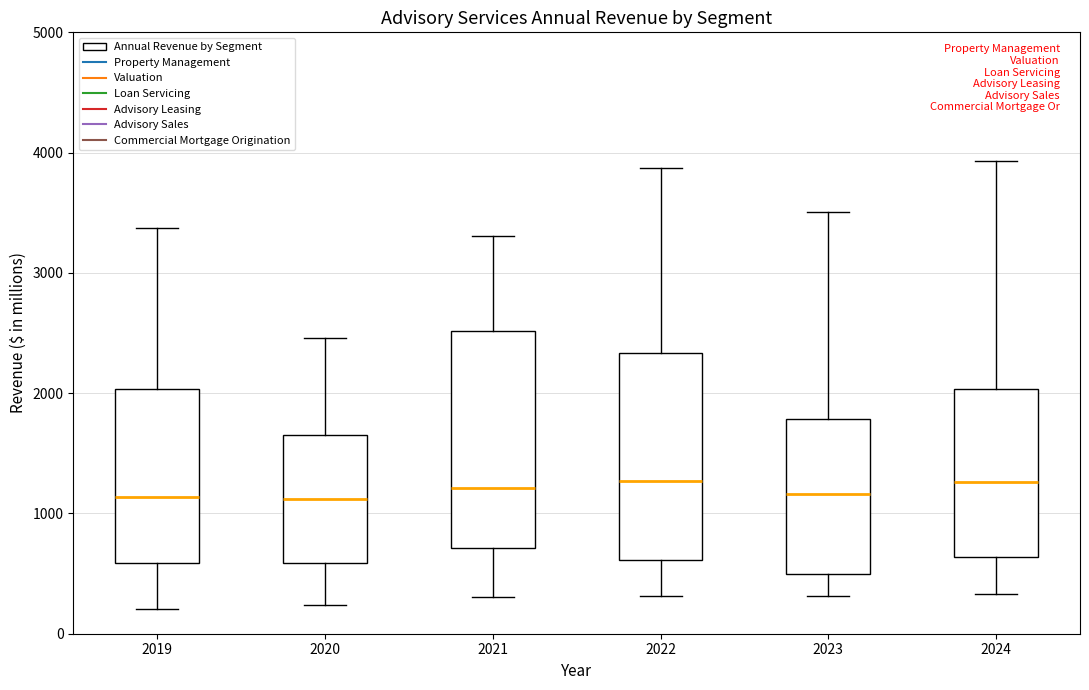

Reading left to right, transcribe this box plot: for each box, give where its median line is, the range the box spans, and where its two whiskers end, as read against the y-axis. The values are not printed on the chart, so give them approximately, as read against the axis.

2019: median 1100, box 600 to 2000, whiskers 200 to 3400
2020: median 1100, box 600 to 1700, whiskers 200 to 2500
2021: median 1200, box 700 to 2500, whiskers 300 to 3300
2022: median 1300, box 600 to 2300, whiskers 300 to 3900
2023: median 1200, box 500 to 1800, whiskers 300 to 3500
2024: median 1300, box 600 to 2000, whiskers 300 to 3900